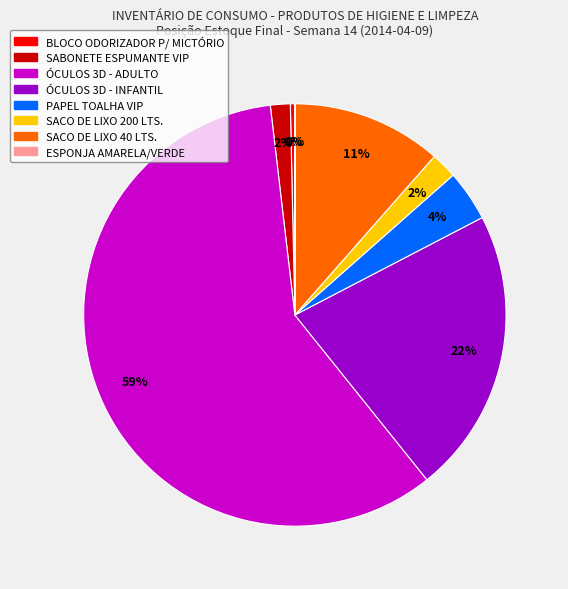

Which category accounts for the majority?

ÓCULOS 3D - ADULTO